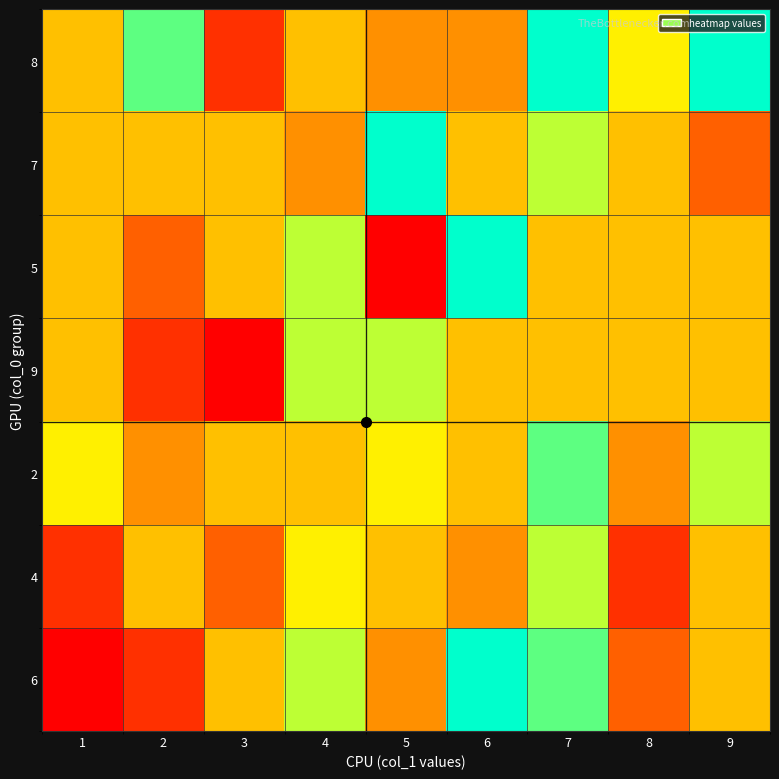

Rank the series by their maximum value, from highest to lowest.

6, 5, 7, 8, 2, 4, 9